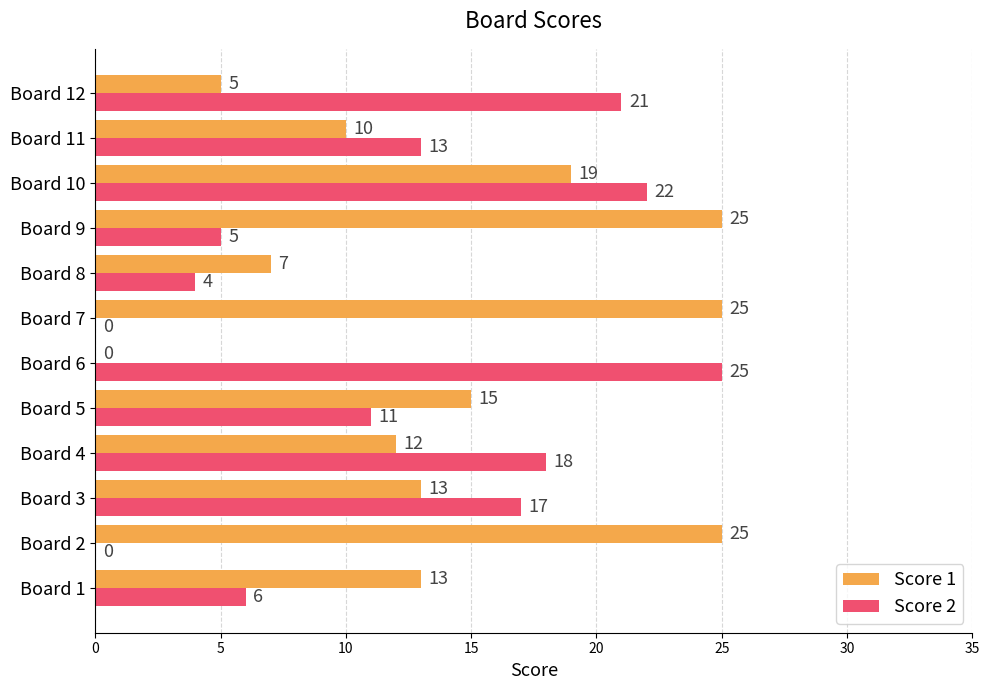

The Score 1 series shows 0 at Board 6. True or false?

True